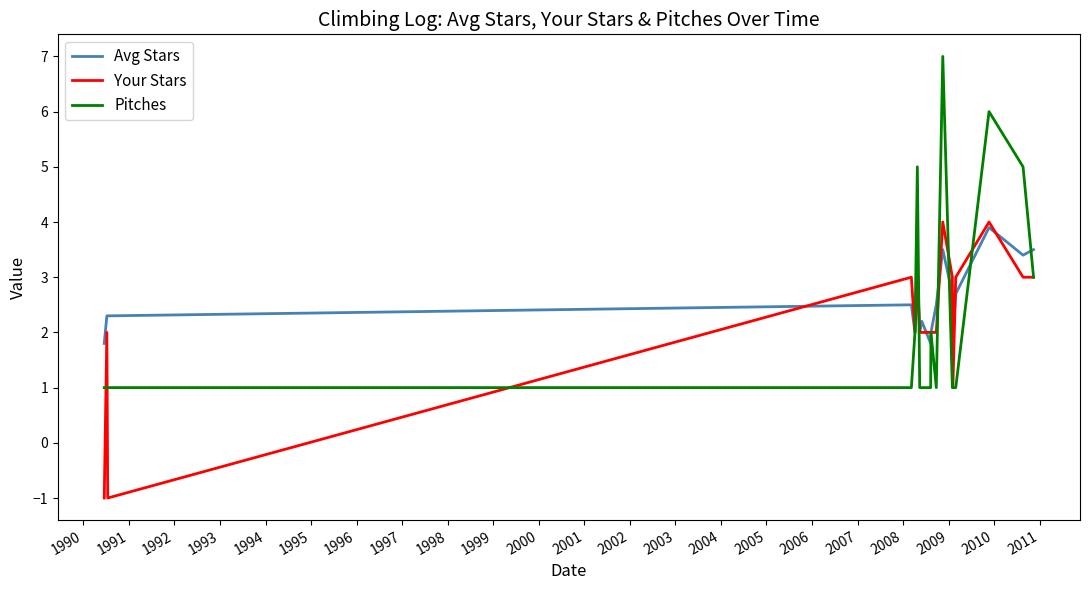

What is the smallest value displayed?

-1.0